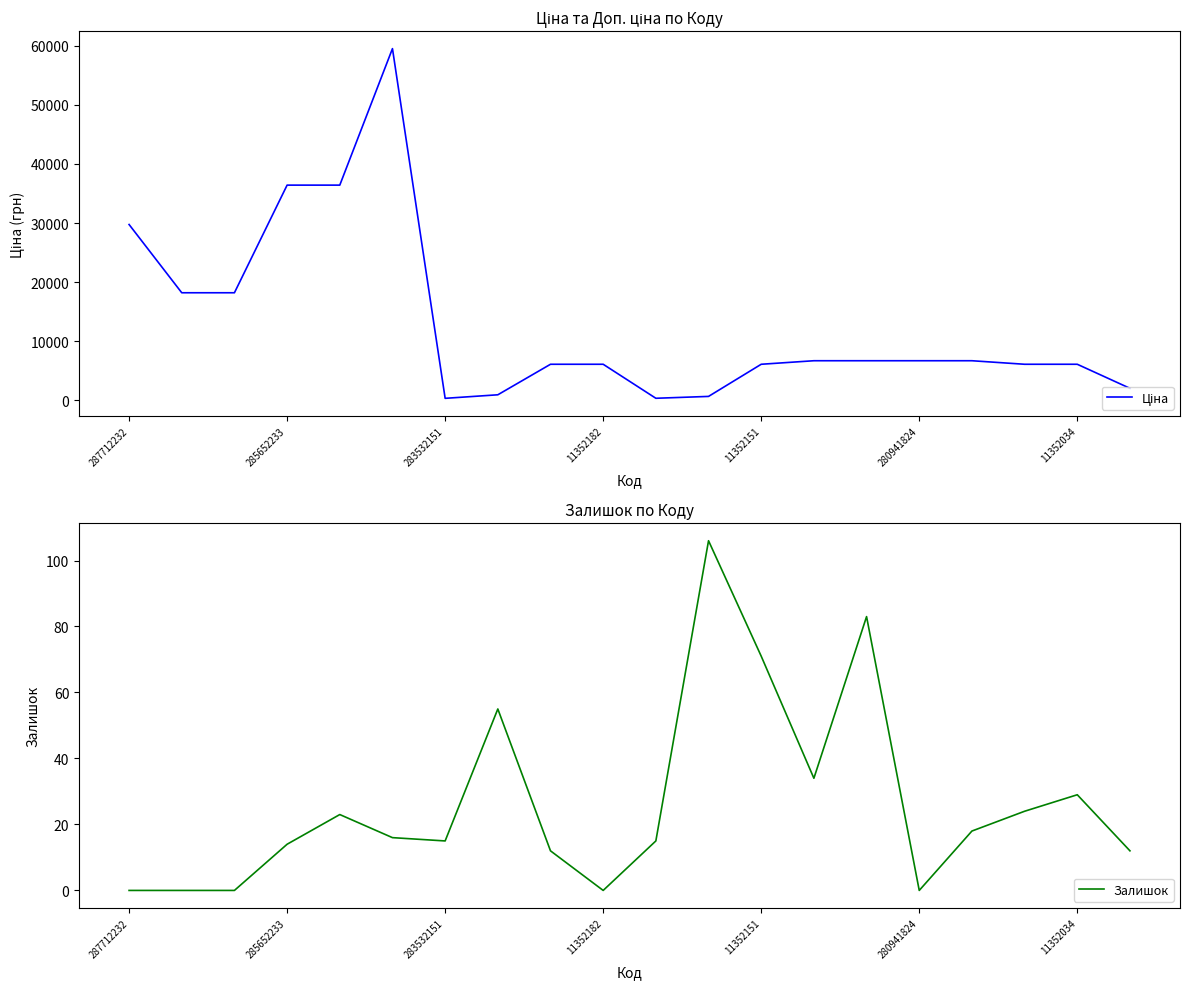

True or false: Залишок and Ціна intersect in this chart.

False